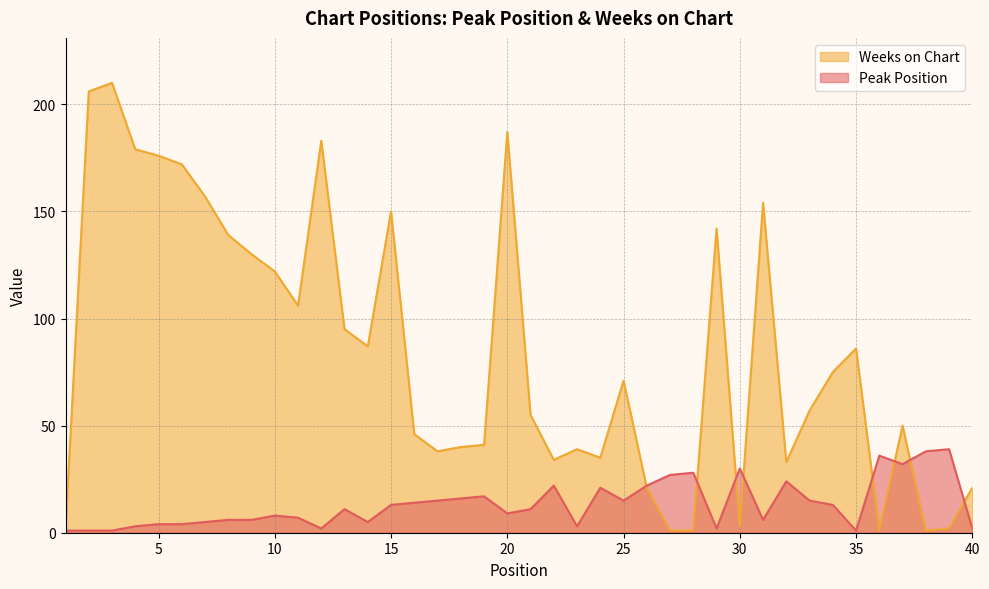

Rank the series at 31 from lowest to highest value.

Peak Position, Weeks on Chart